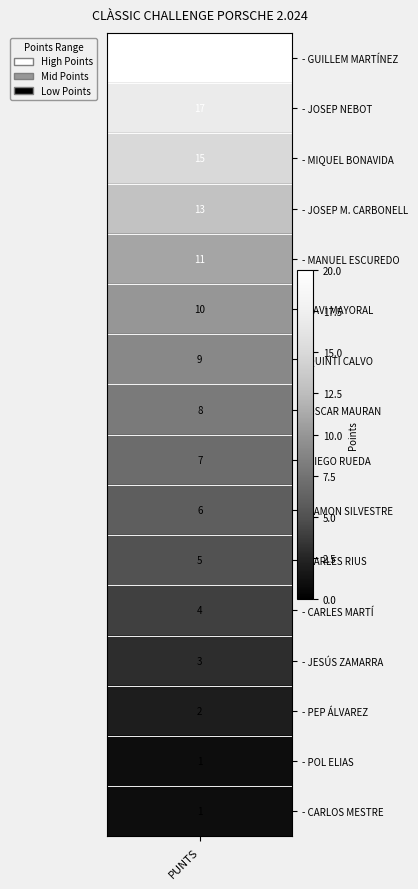

What is the average value?

8